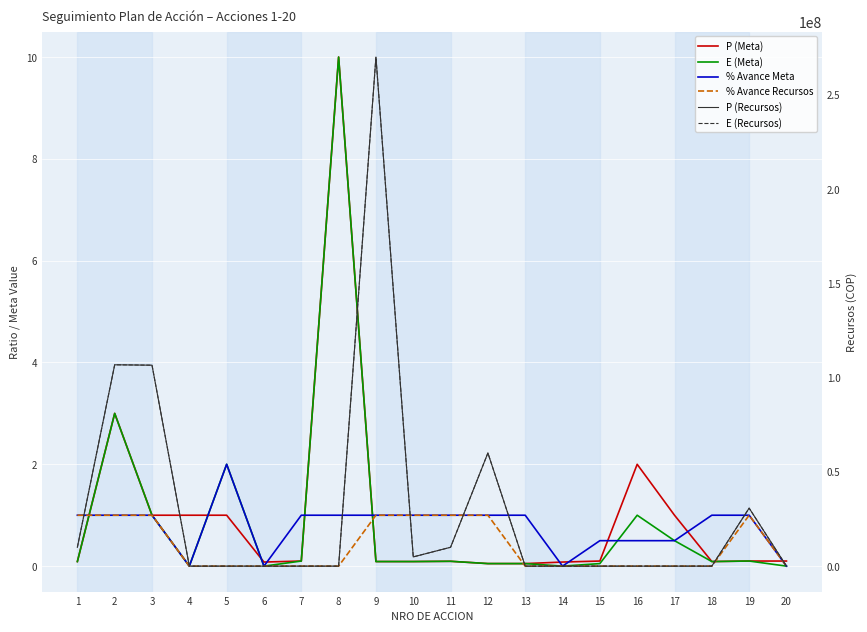

In % Avance Recursos, how many points are higher than both neighbors (excluding endpoints)?

1